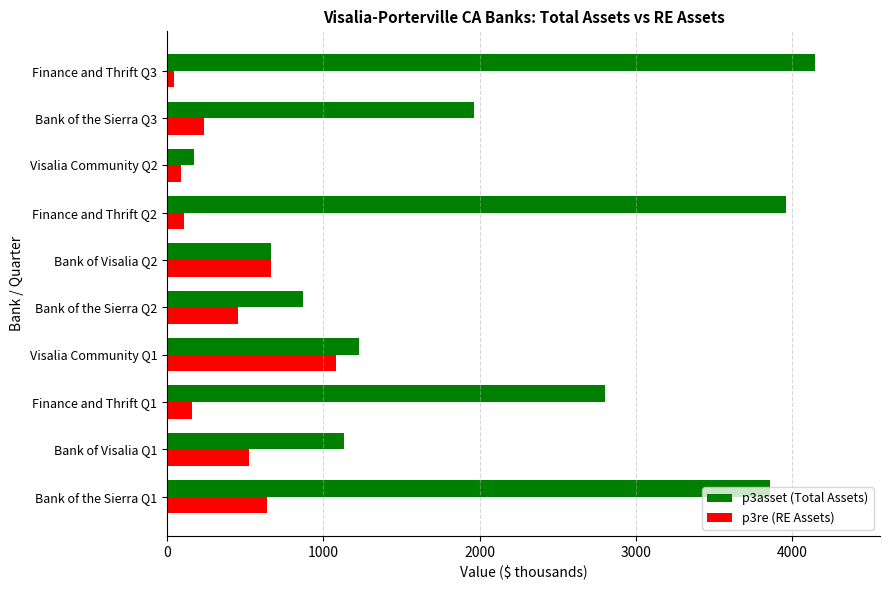

What is the smallest value displayed?

46